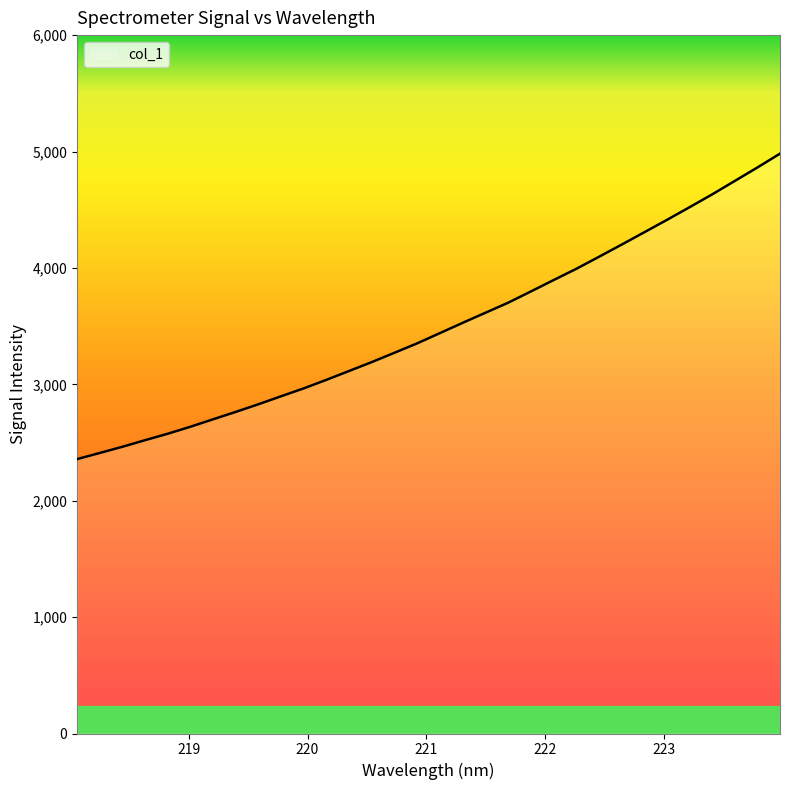

What is the average value?

3494.2